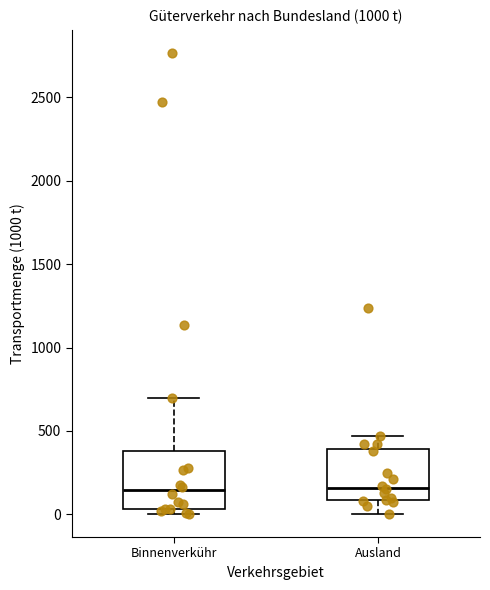

Reading left to right, read every box against the y-axis: the position of its median line, the range the box covers, and the ends of its whiskers. The values are not printed on the chart, so give them approximately, as read against the axis.

Binnenverkühr: median 150, box 50 to 400, whiskers 0 to 700
Ausland: median 150, box 100 to 400, whiskers 0 to 450